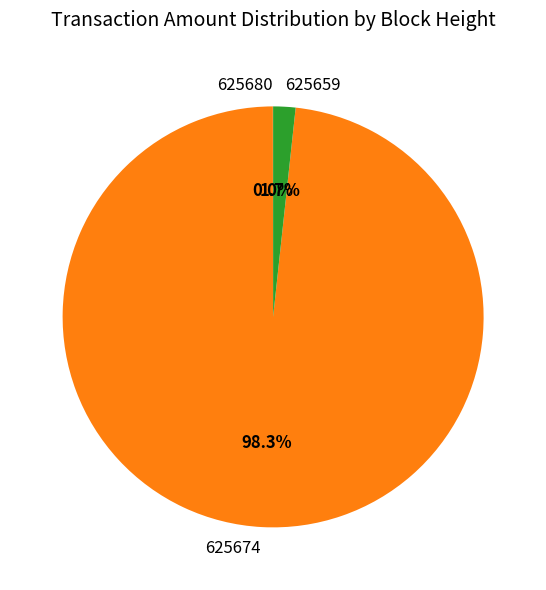

Between 625659 and 625674, which is larger?

625674